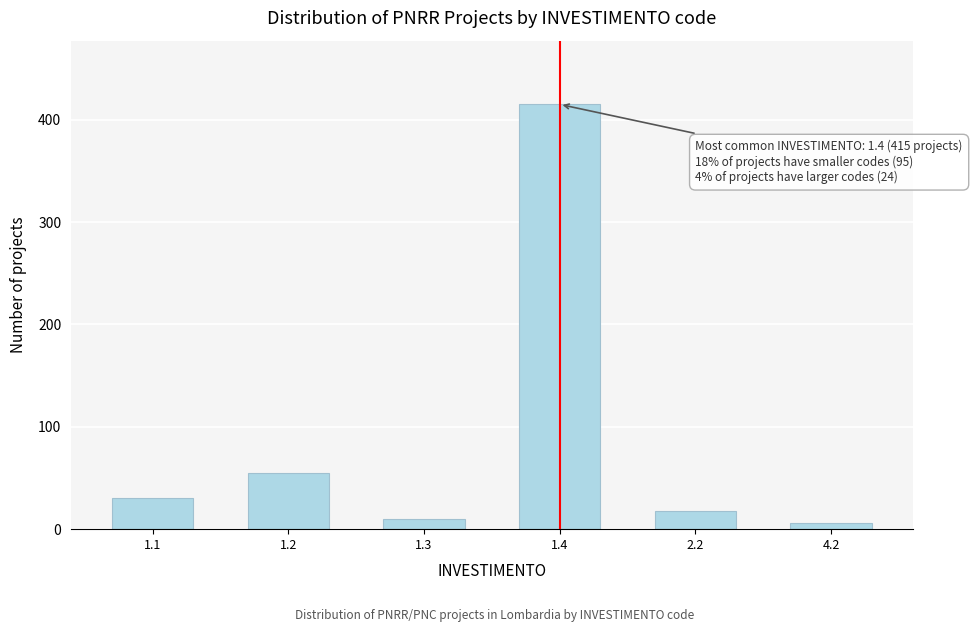

Reading right to left, list all the values displayed in this chart.

4.2=6	2.2=18	1.4=415	1.3=10	1.2=55	1.1=30